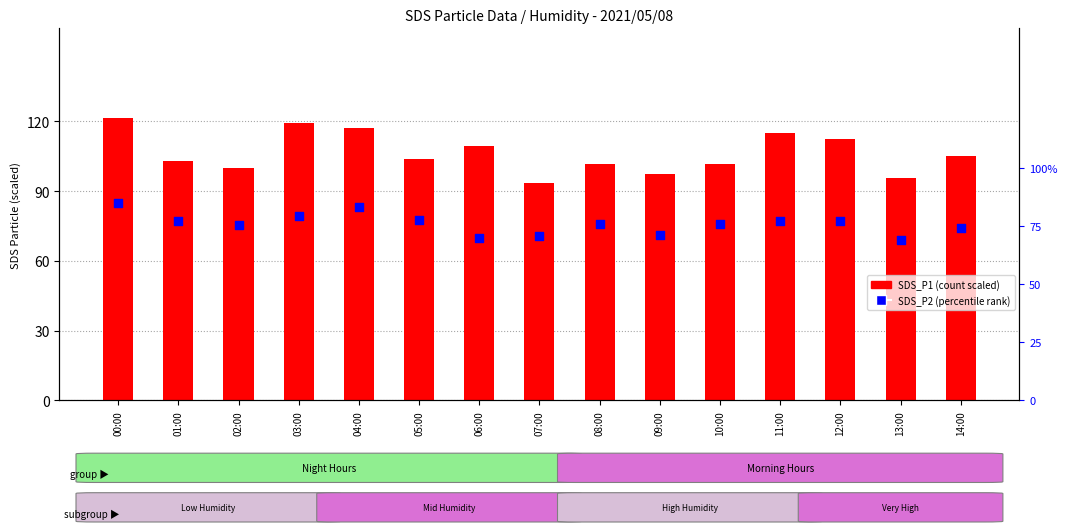

Which series reaches the minimum Y coordinate?

SDS_P2 (scaled)